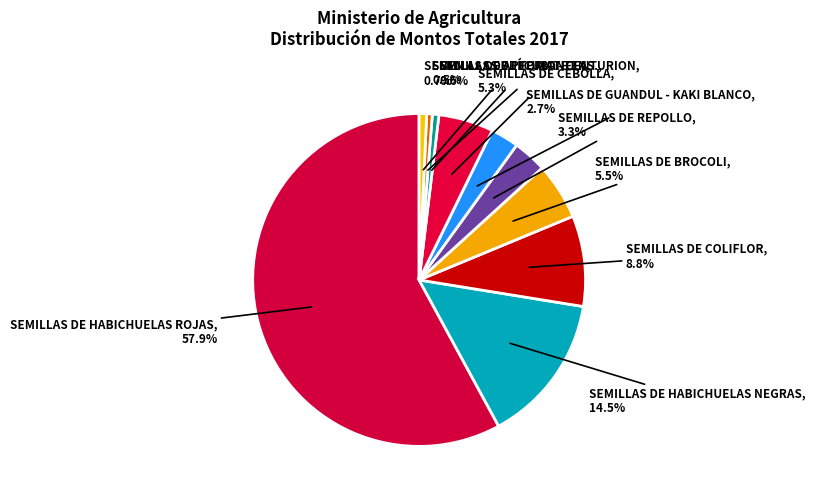

Which slice is the largest?

SEMILLAS DE HABICHUELAS ROJAS